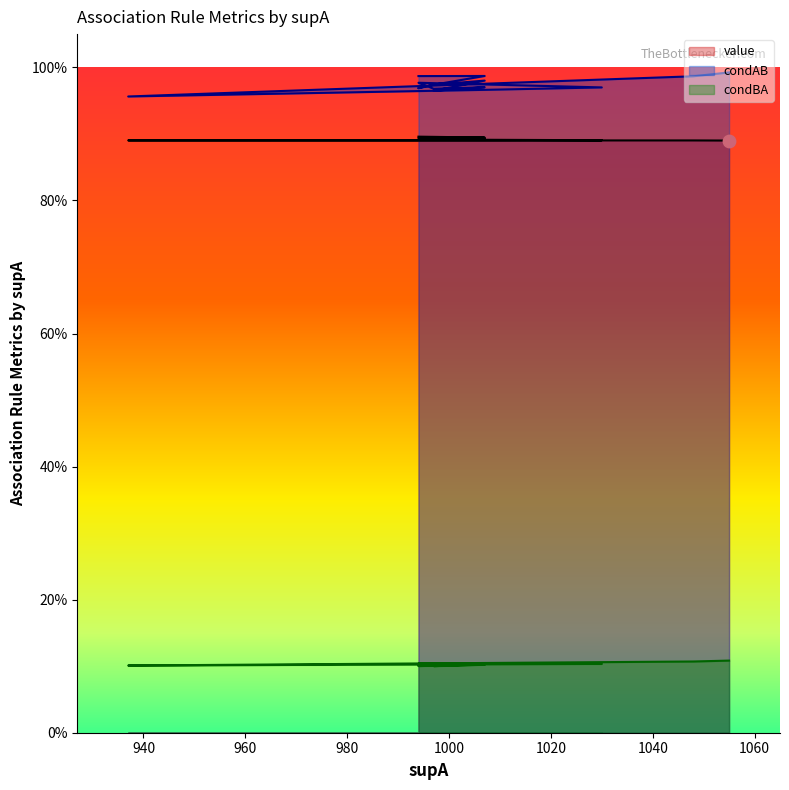

Which series contains the lowest Y value?

condBA